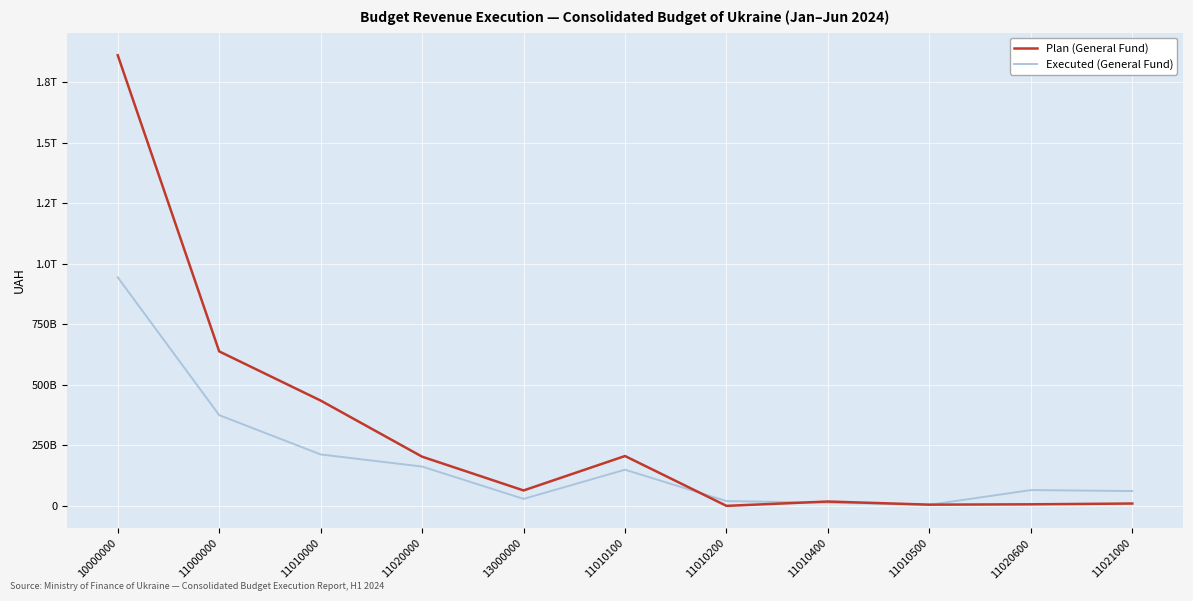

Does the chart display data point markers on the line(s)?

No